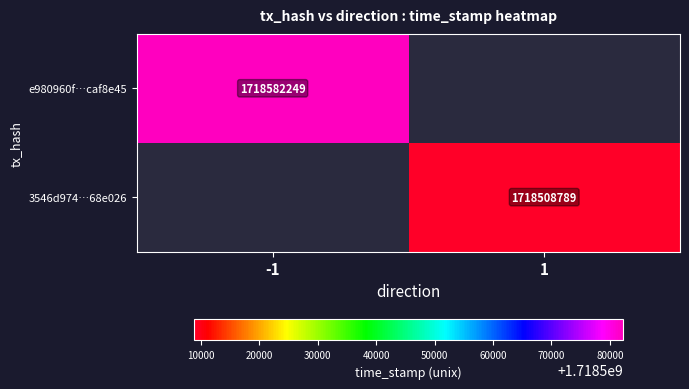

How many series are shown in this chart?

2